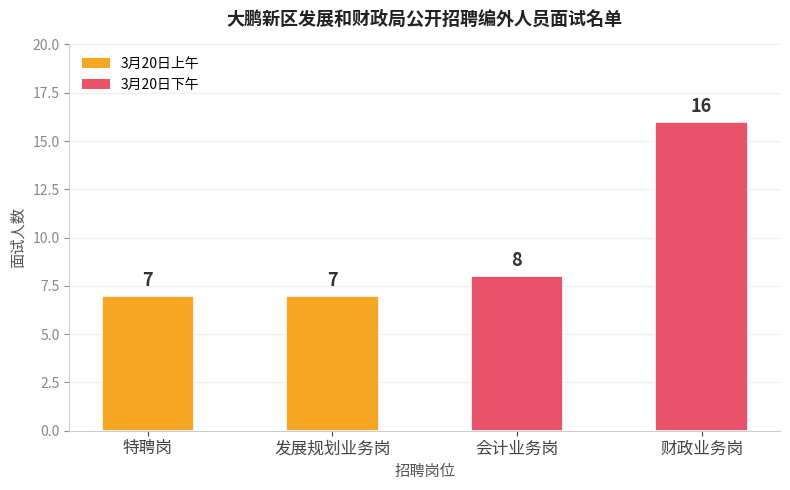

The value at 会计业务岗 is 2. True or false?

False